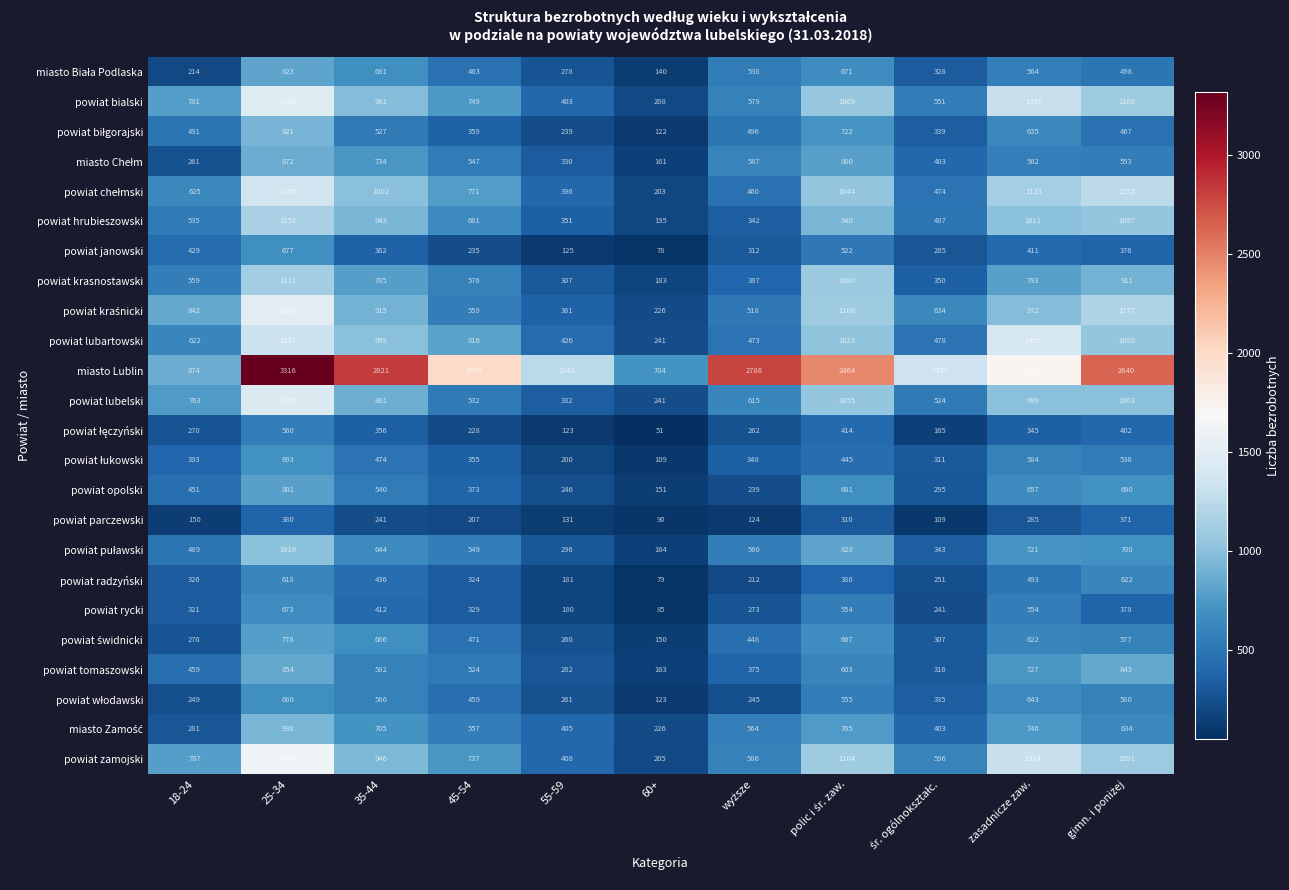

At which label is powiat krasnostawski closest to 647?

45-54